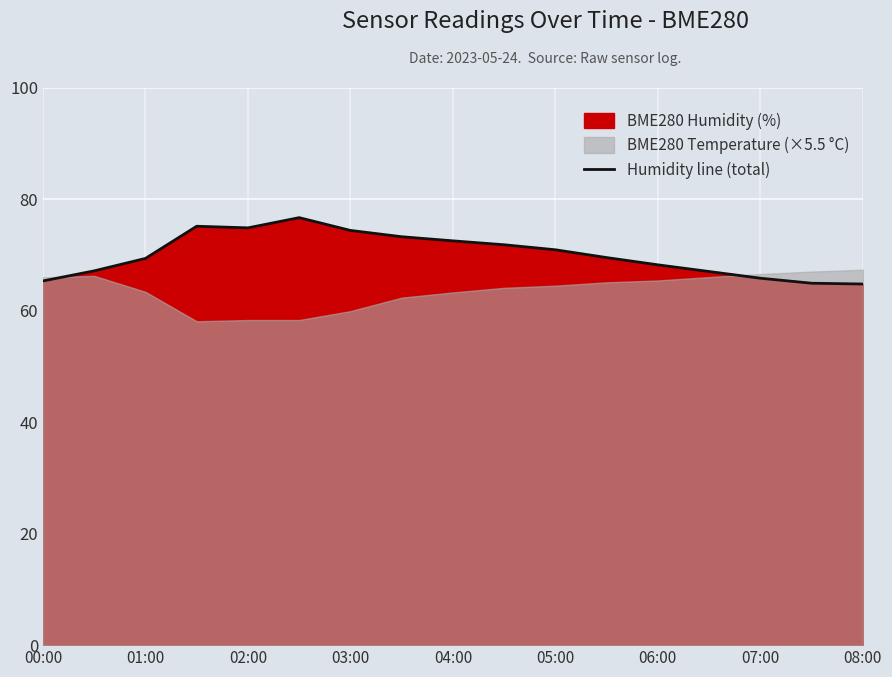

What is the highest value of the Humidity line (total) series?

76.7